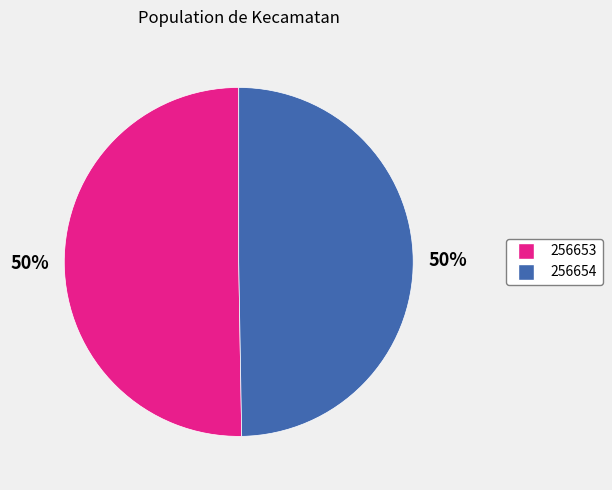

How many slices are in this pie chart?

2